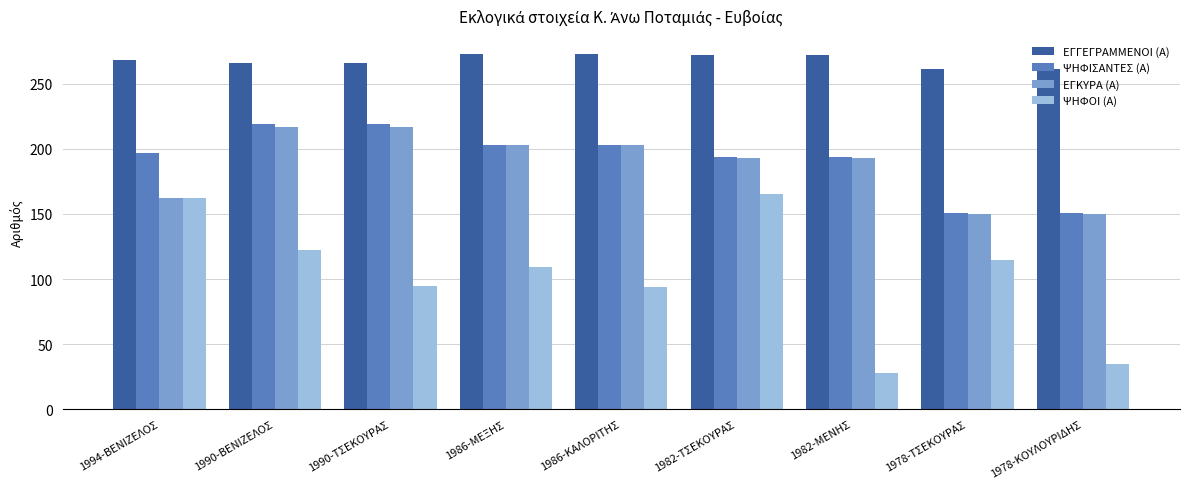

What is the average value of the ΨΗΦΟΙ (Α) series?

103